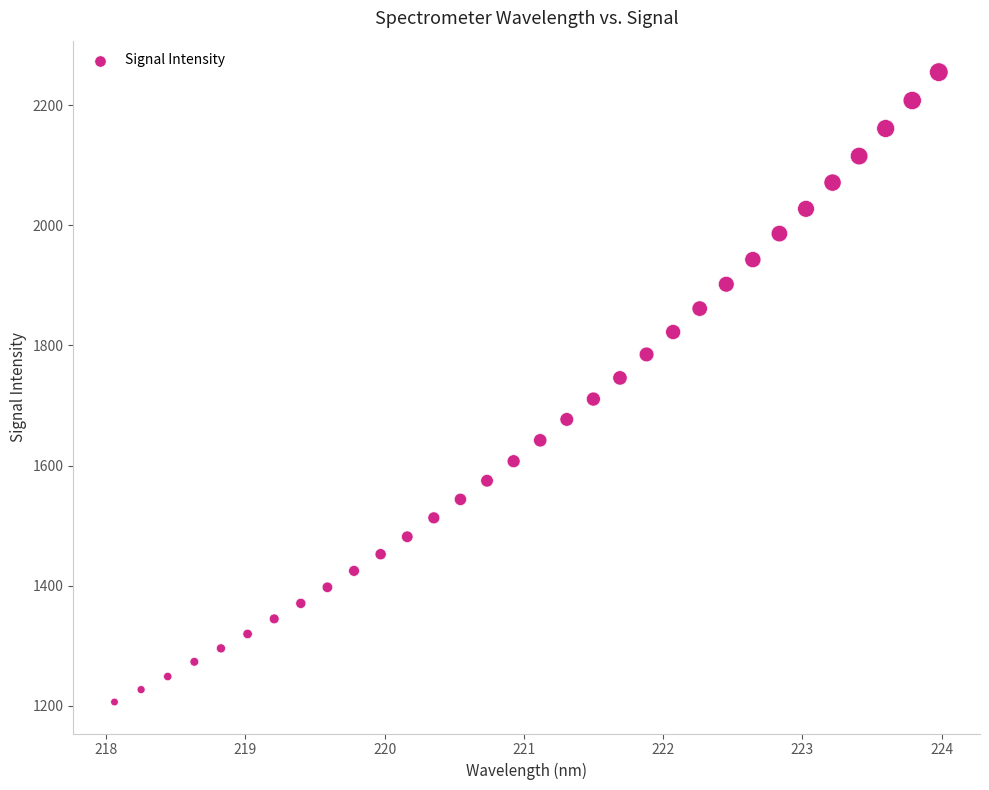

What is the range of Y values (max minus min)?

1049.1